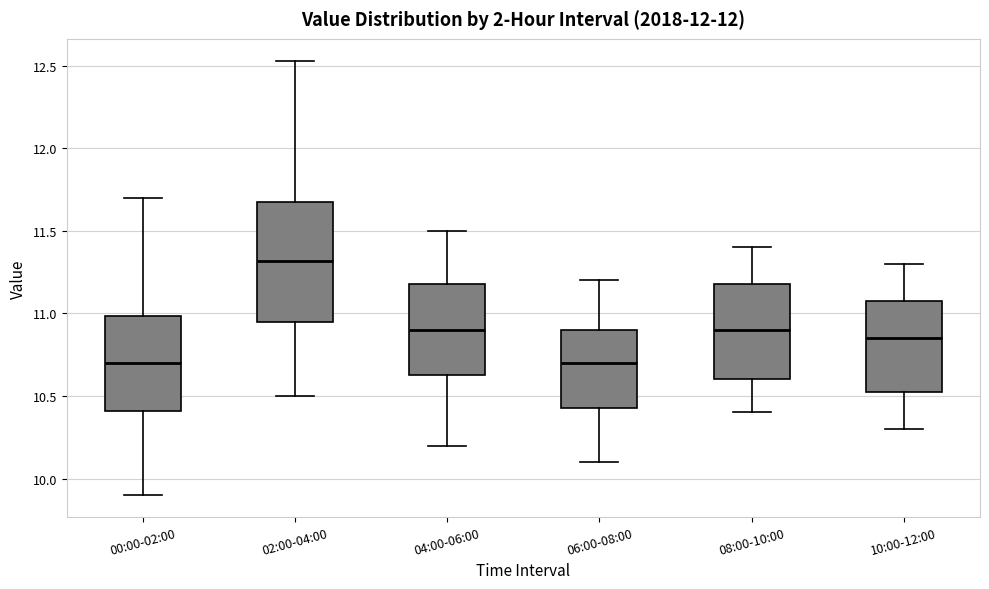

Where is the upper edge of the box for 10:00-12:00 on the y-axis? The values are not printed on the chart, so give them approximately, as read against the axis.

11.10